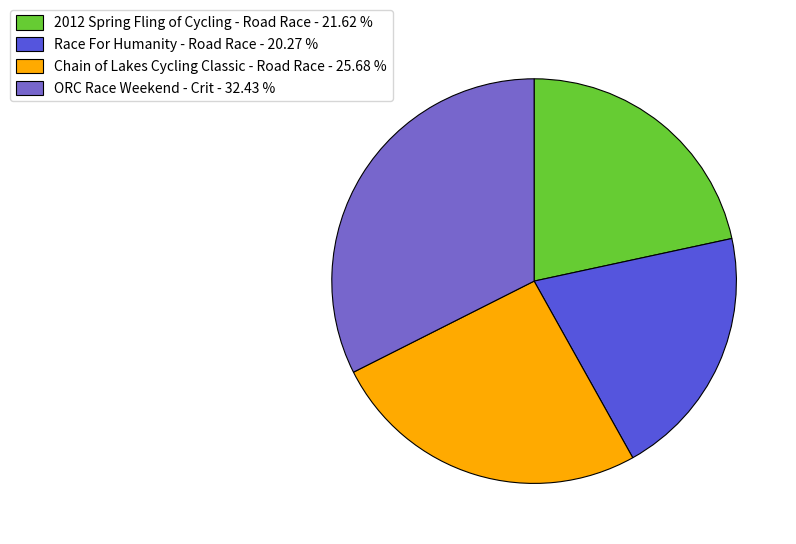

Between 2012 Spring Fling of Cycling - Road Race - 21.62 % and Chain of Lakes Cycling Classic - Road Race - 25.68 %, which is larger?

Chain of Lakes Cycling Classic - Road Race - 25.68 %